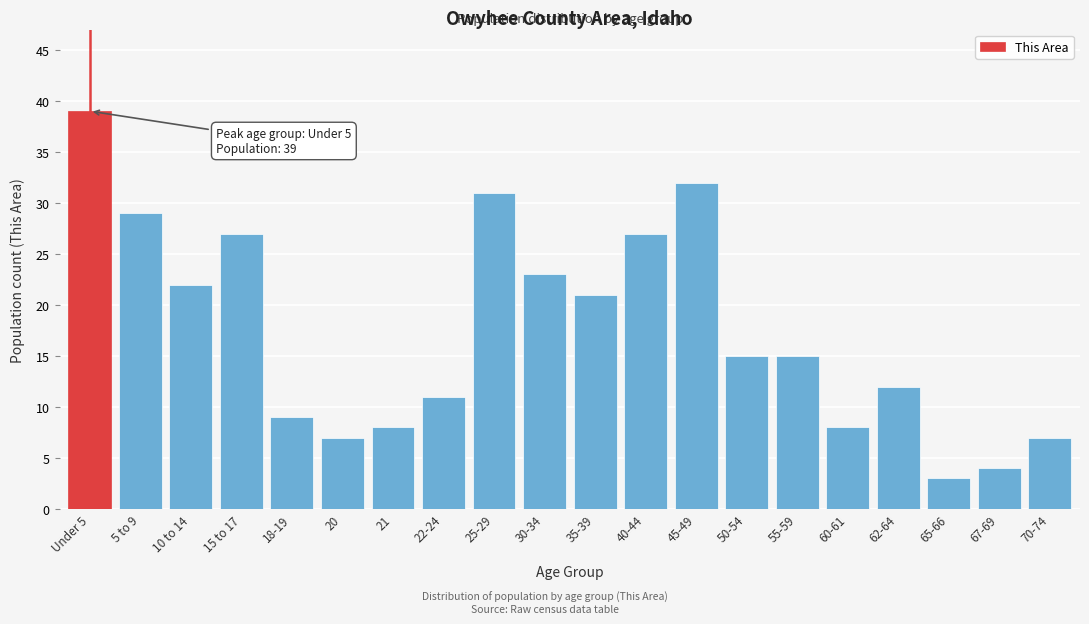

Reading left to right, list all the values displayed in this chart.

39	29	22	27	9	7	8	11	31	23	21	27	32	15	15	8	12	3	4	7